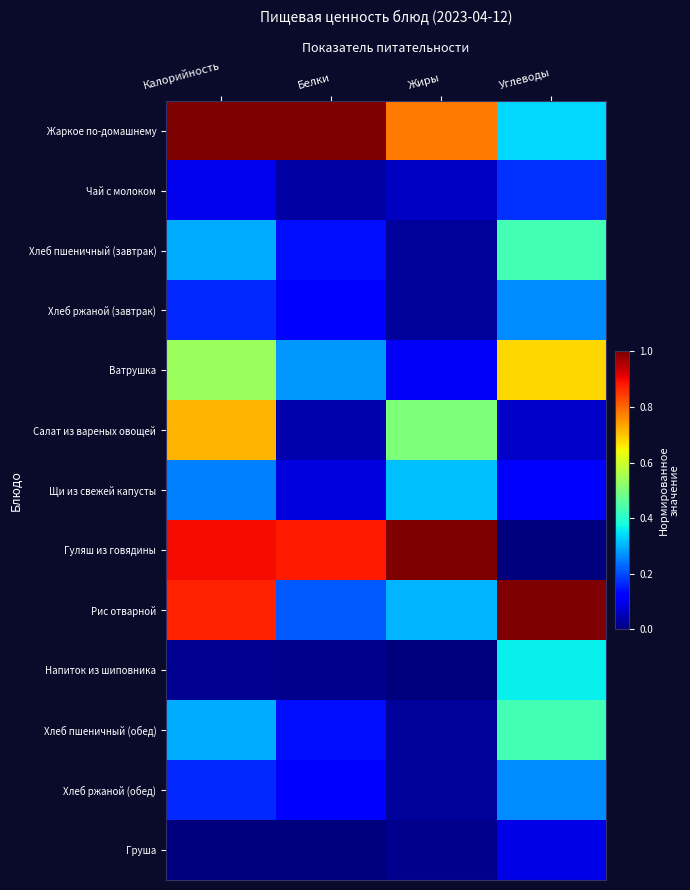

What is the greatest value displayed?

1.0